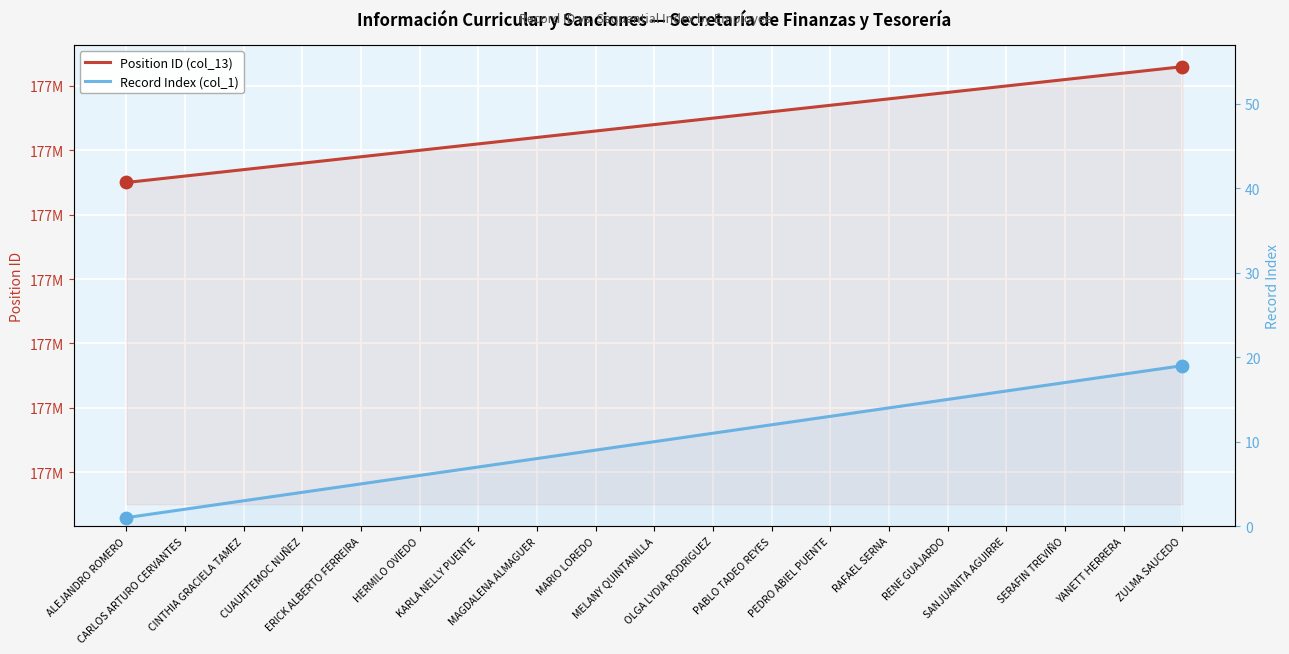

What are all the series names shown in the legend?

Position ID (col_13), Record Index (col_1)